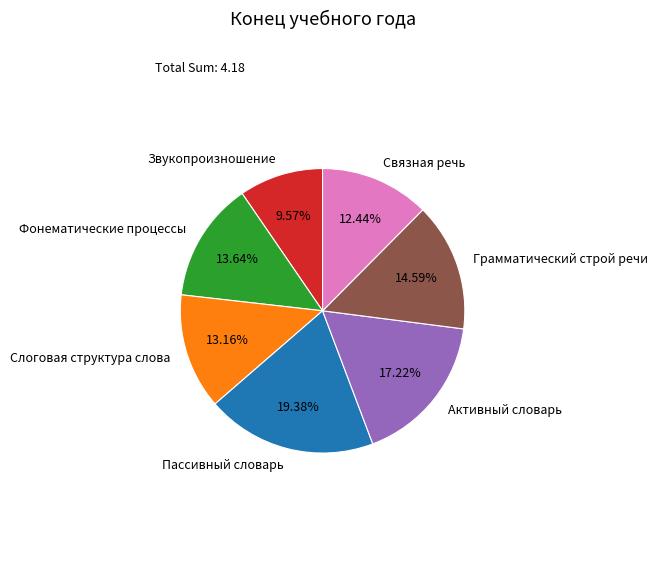

What portion of the pie excludes Пассивный словарь?

80.6%